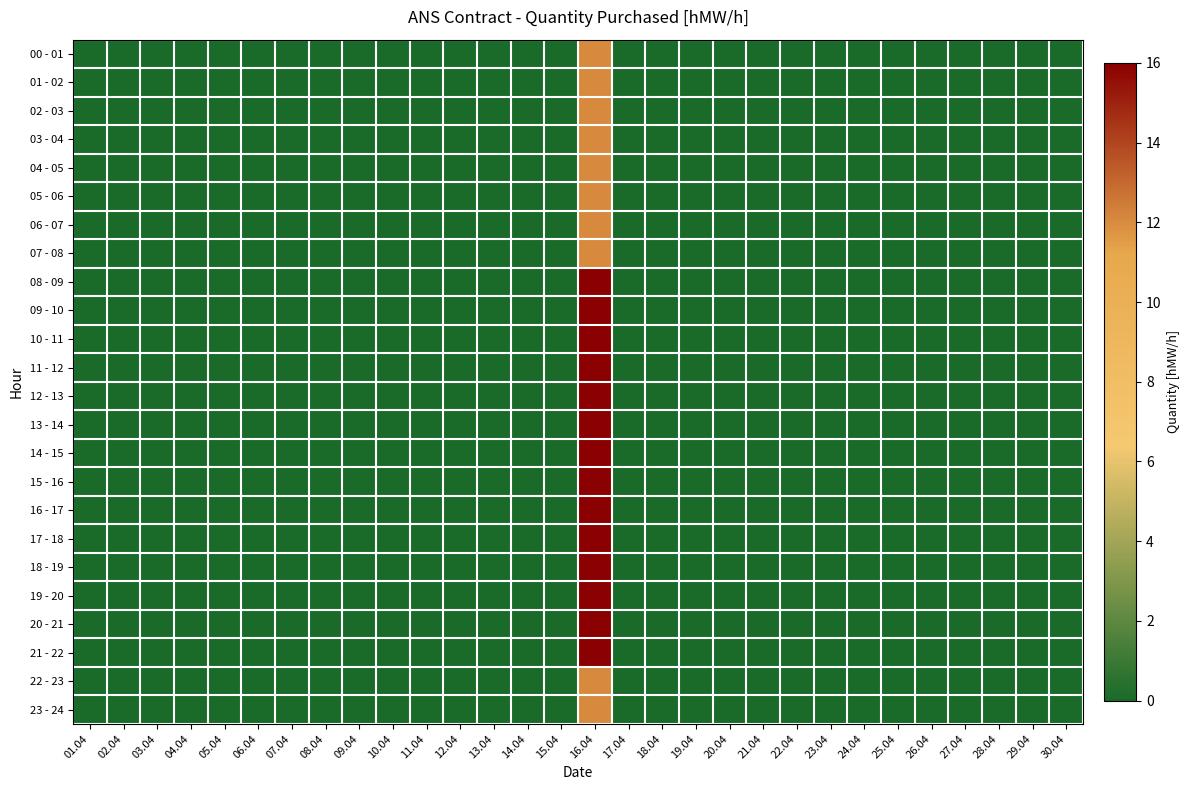

At which category is the sum across all series the highest?

16.04